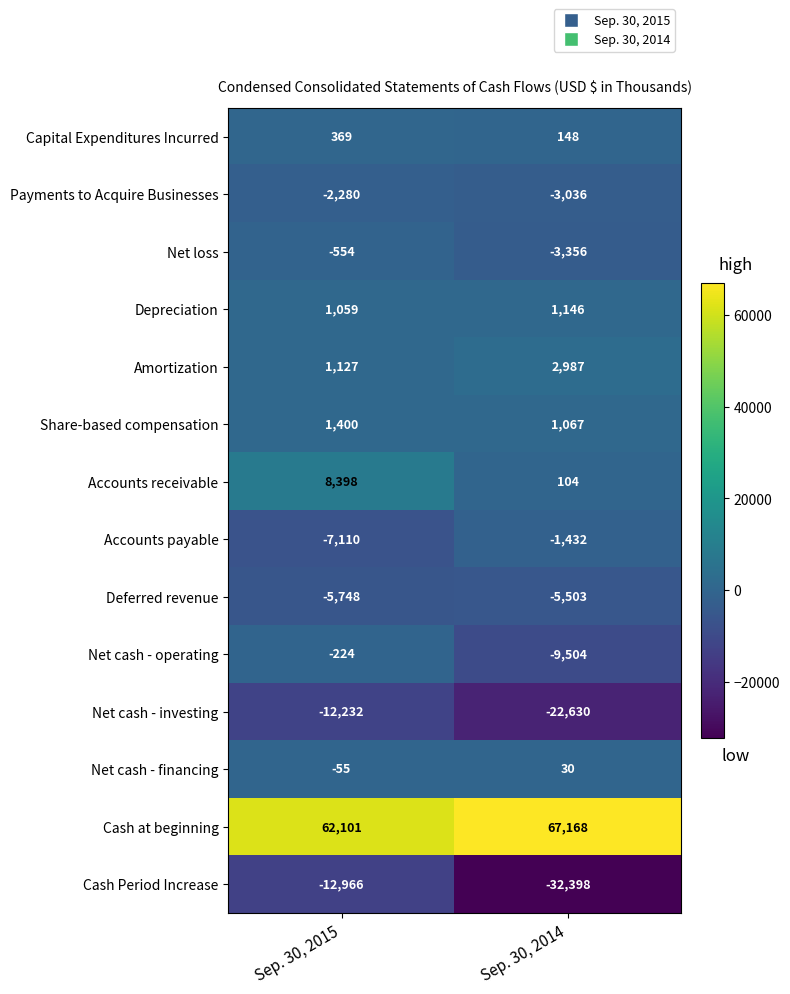

What is the difference between the Net loss values at Sep. 30, 2014 and Sep. 30, 2015?

2802